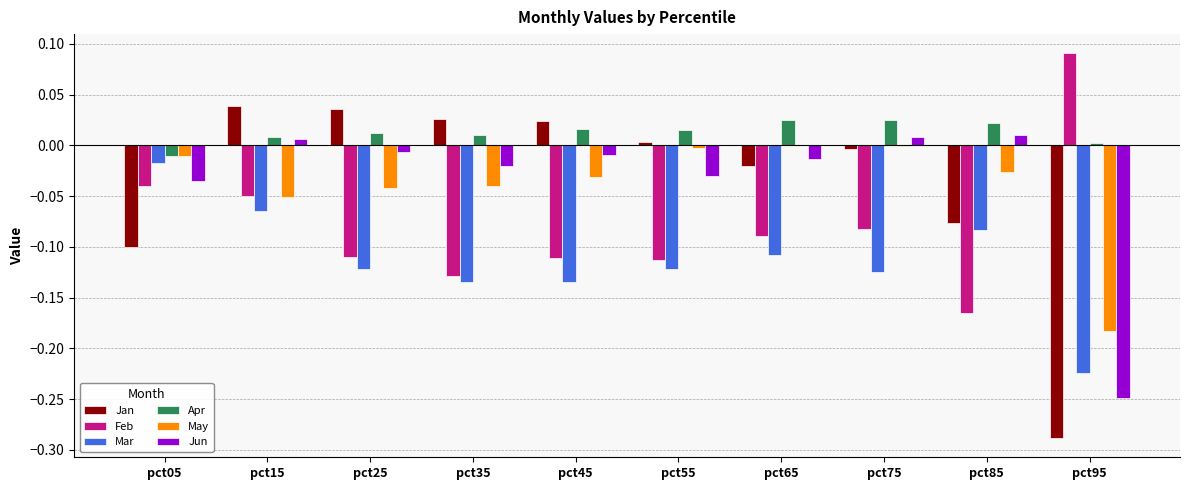

How many values in the Jun series exceed 0?

3